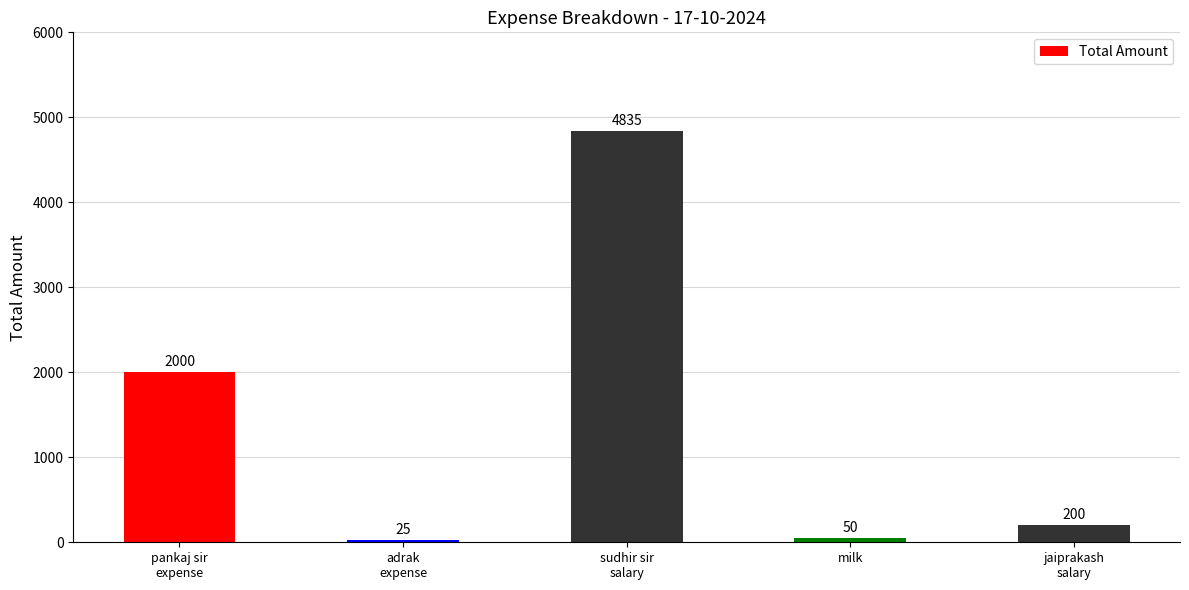

How many data points are less than 200?

2